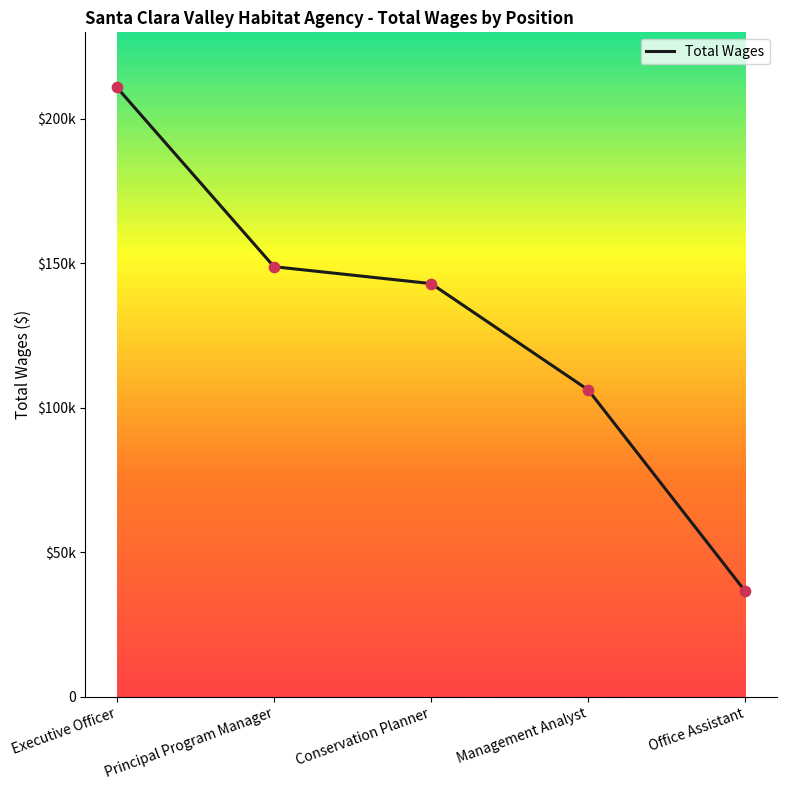

Between Principal Program Manager and Executive Officer, which is larger?

Executive Officer